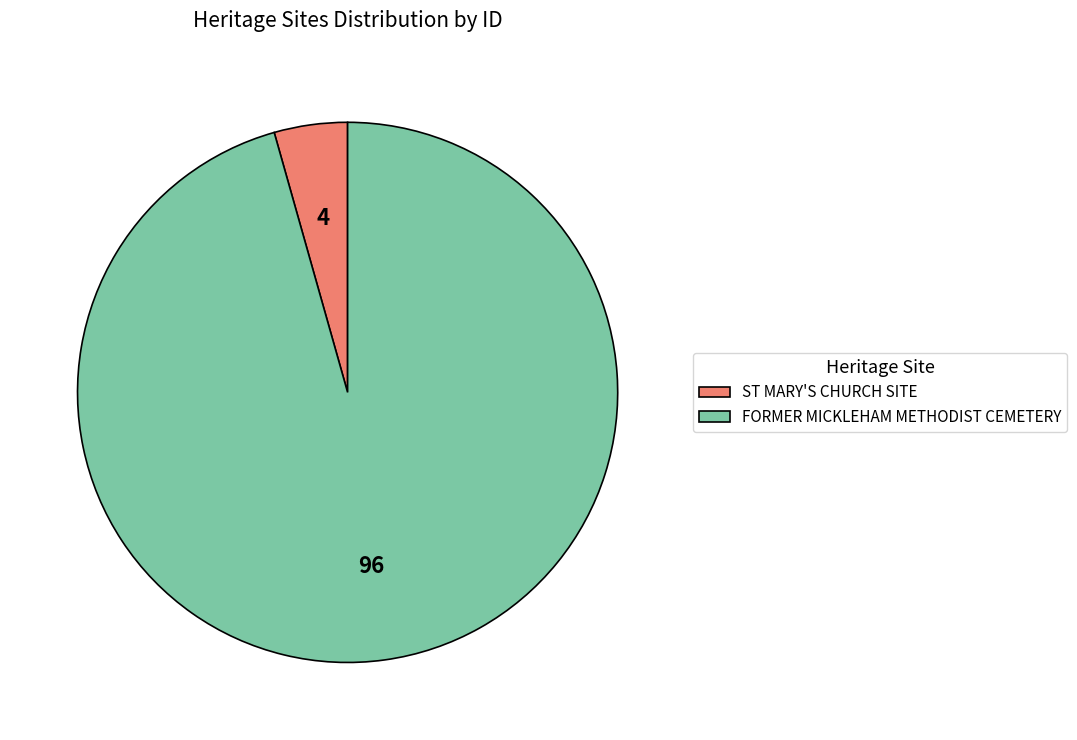

Which category has the biggest portion of the pie?

FORMER MICKLEHAM METHODIST CEMETERY